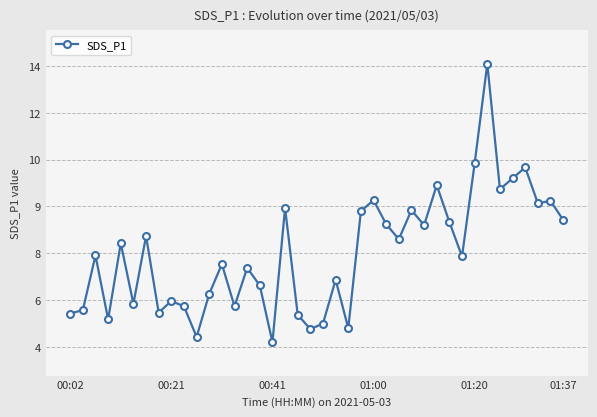

Does the chart have visible grid lines?

Yes